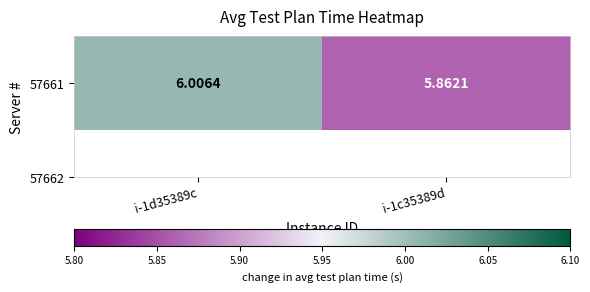

What is the smallest value displayed?

5.9